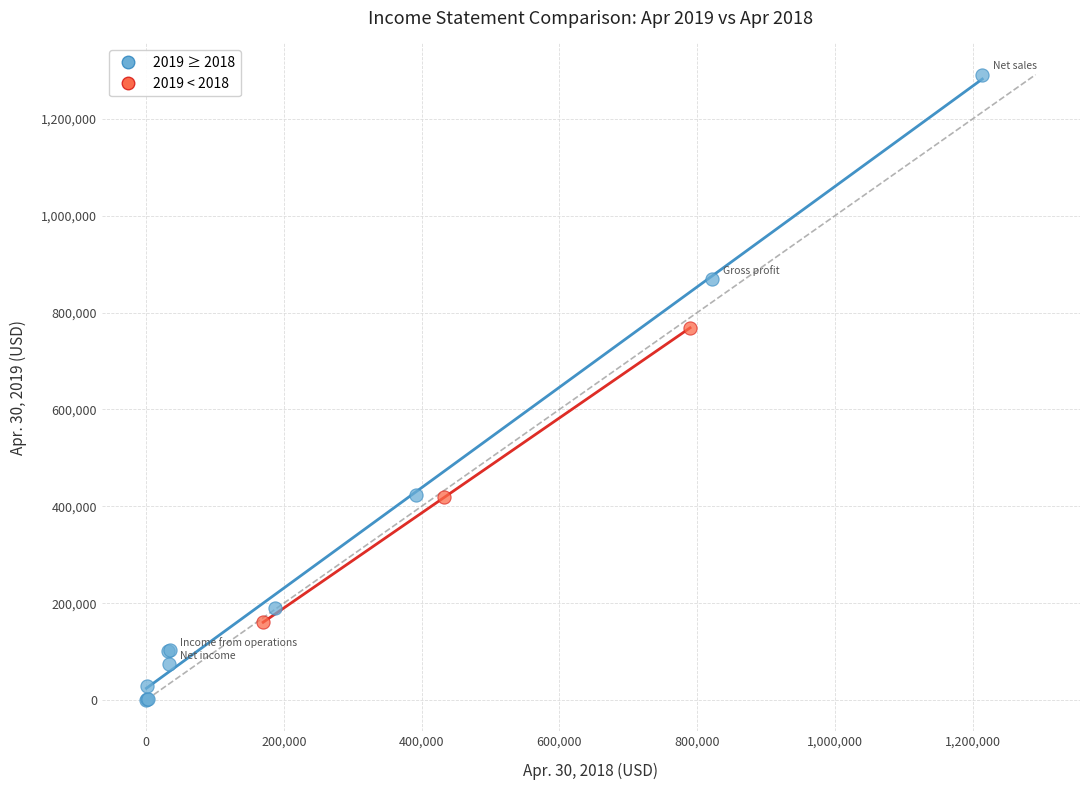

Which series reaches the maximum Y coordinate?

2019 ≥ 2018